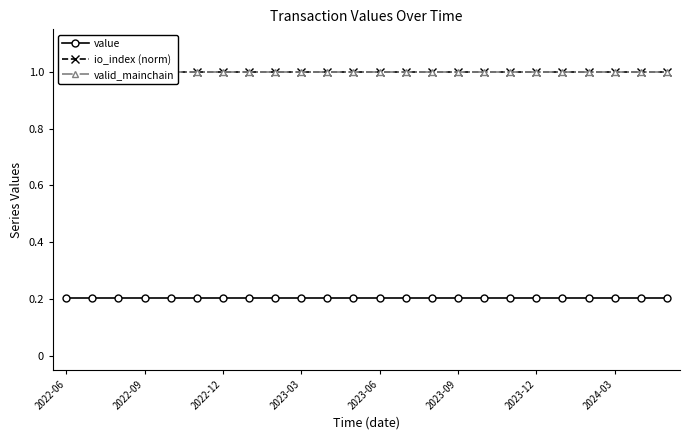

At which category is the sum across all series the highest?

2022-06